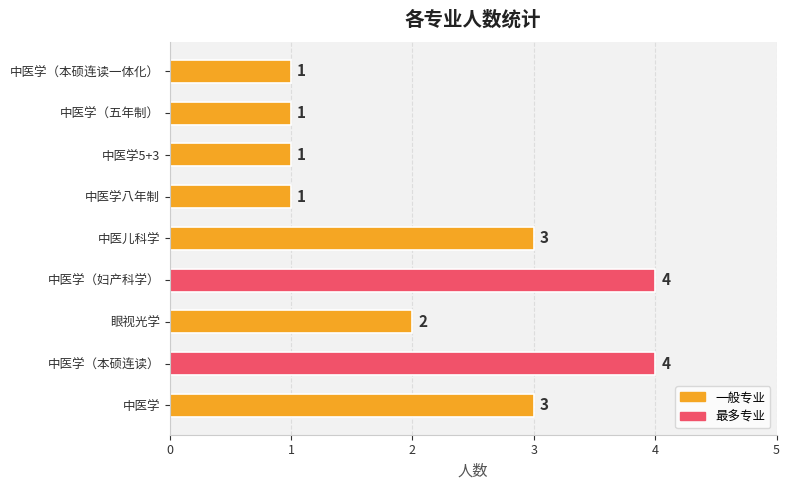

Between 中医学八年制 and 中医学（本硕连读）, which is larger?

中医学（本硕连读）